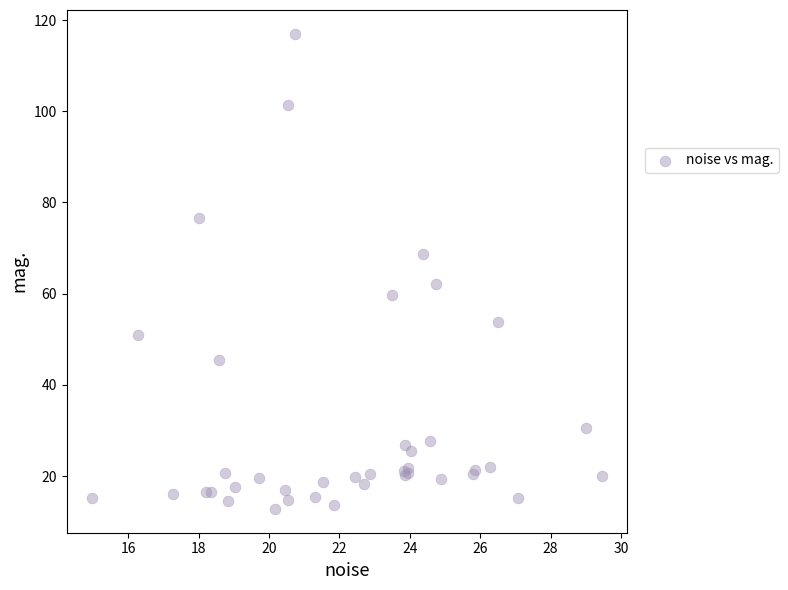

What Y value in the scatter plot is closest to 64?

62.2